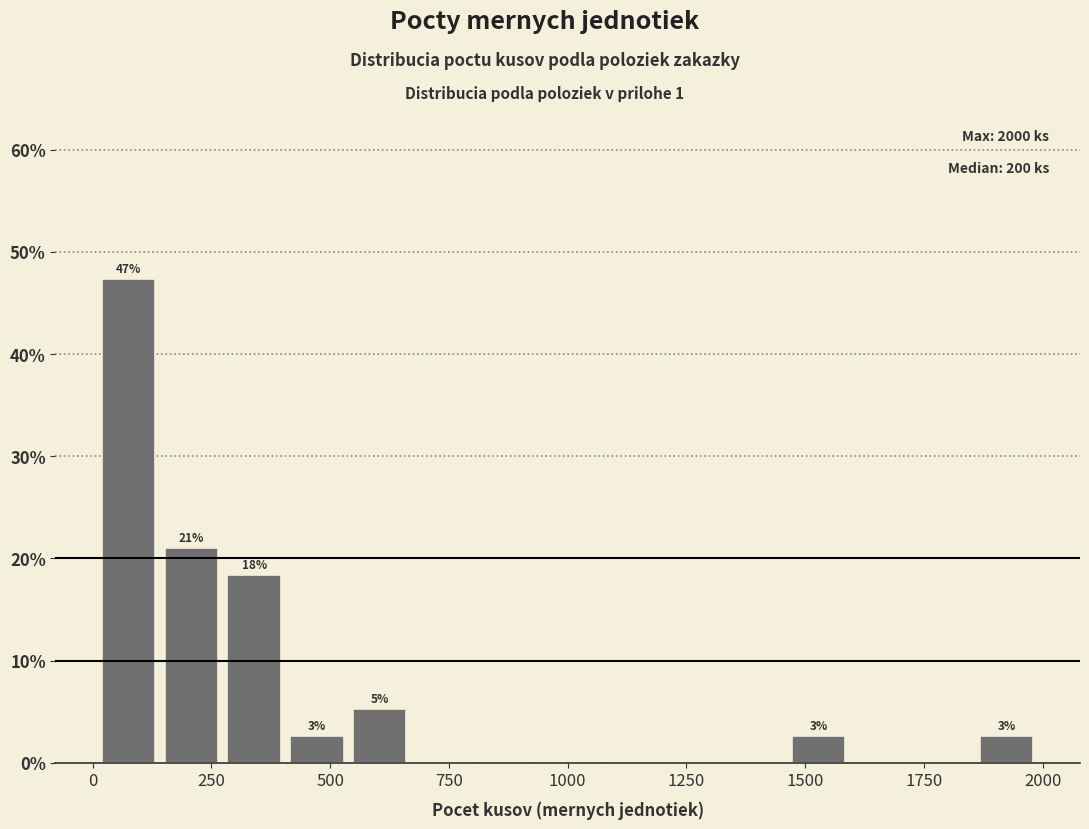

Read against the x-axis, roughly where is the centre of the tallest bar?

100